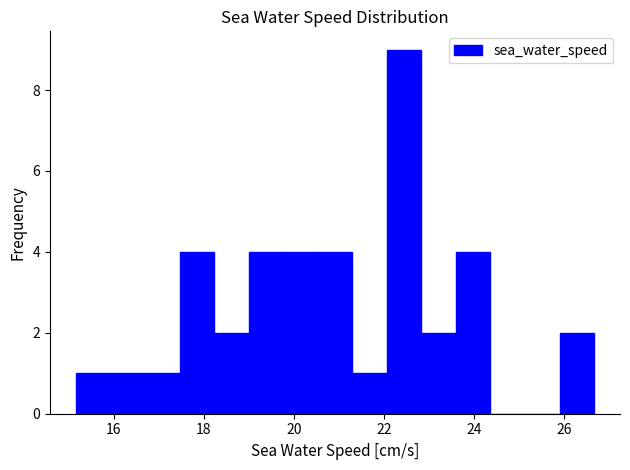

Around what value on the x-axis is the tallest bar? Give the approximate position of its centre, as read against the axis.

22.4